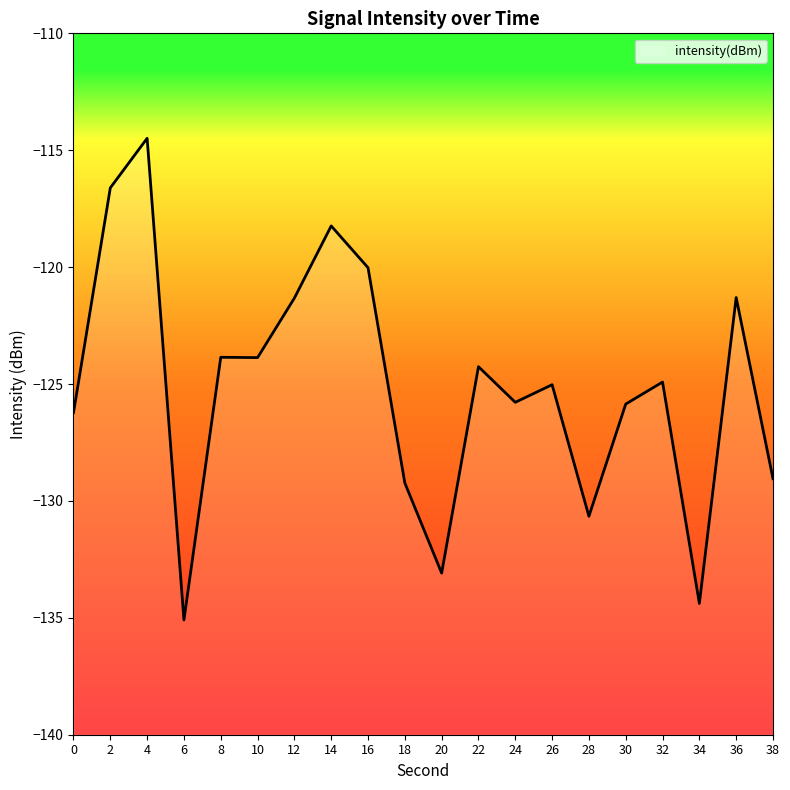

What is the minimum value shown in the chart?

-135.1